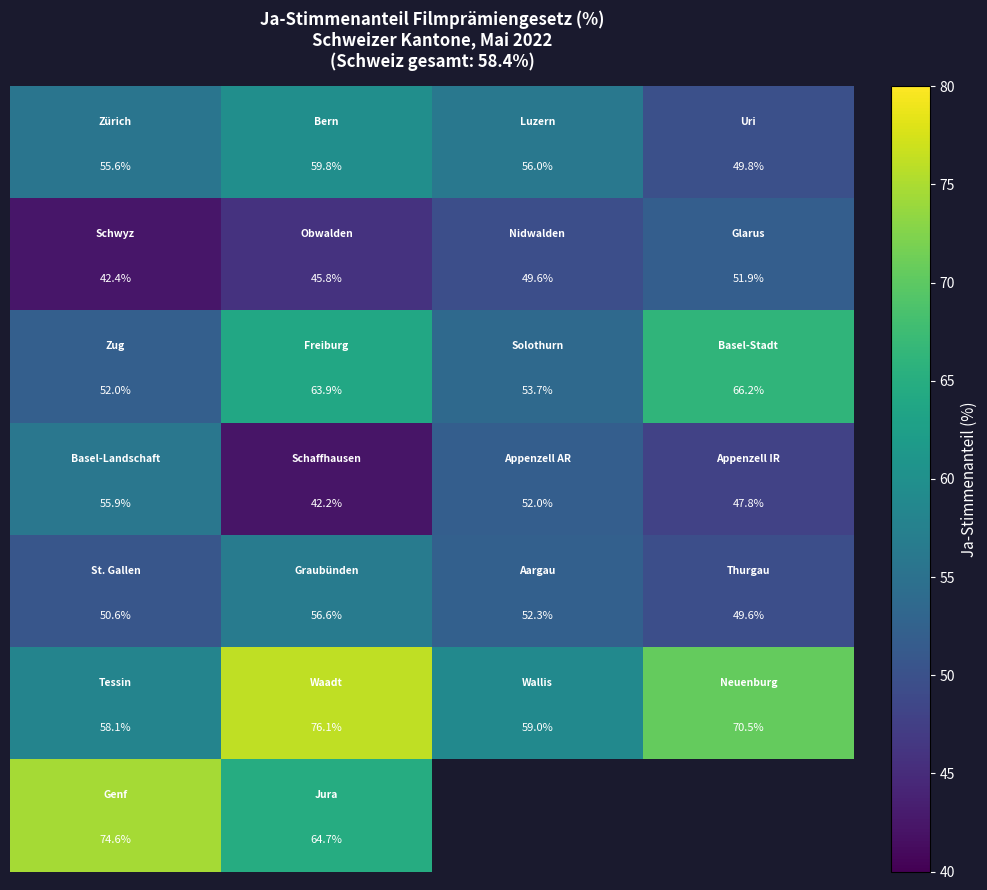

How many categories are shown in the chart?

4